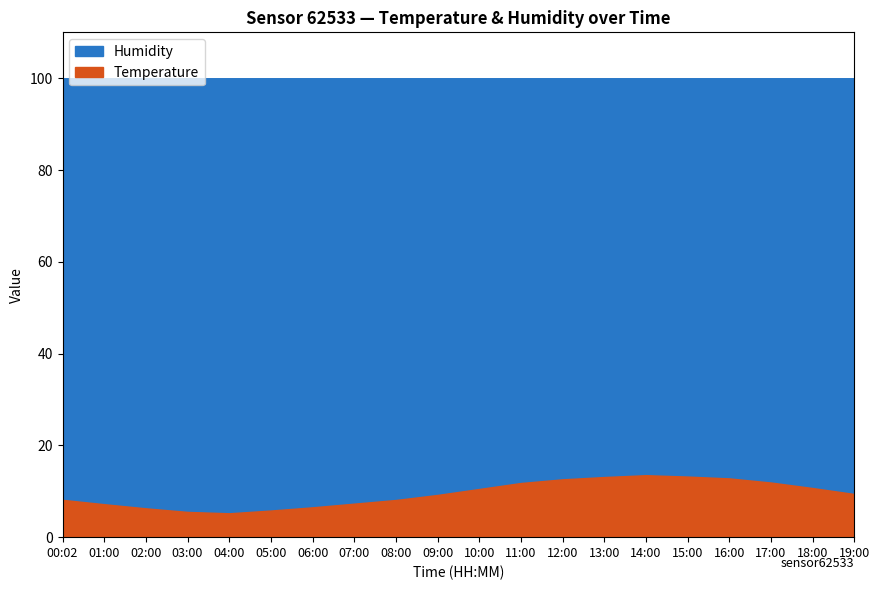

What is the total value across all series at 00:02?

100.0